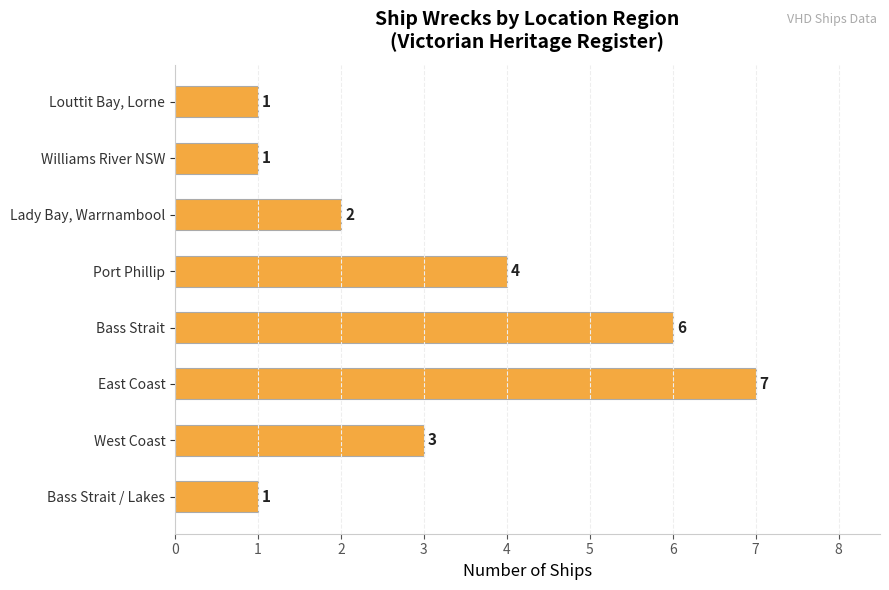

Which category has the highest value across all series?

East Coast